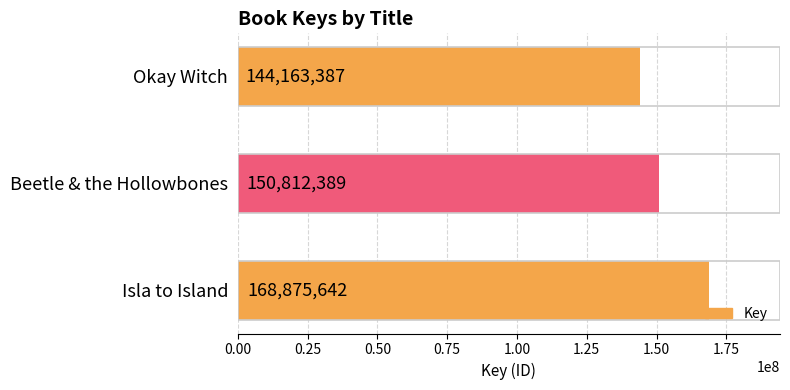

List the labels in order of value, largest first.

Isla to Island, Beetle & the Hollowbones, Okay Witch